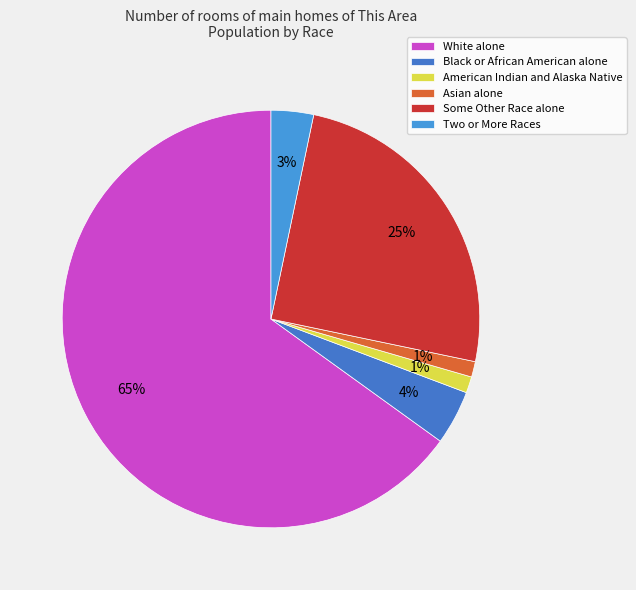

What is the ratio of the value at Two or More Races to the value at Some Other Race alone?

0.1